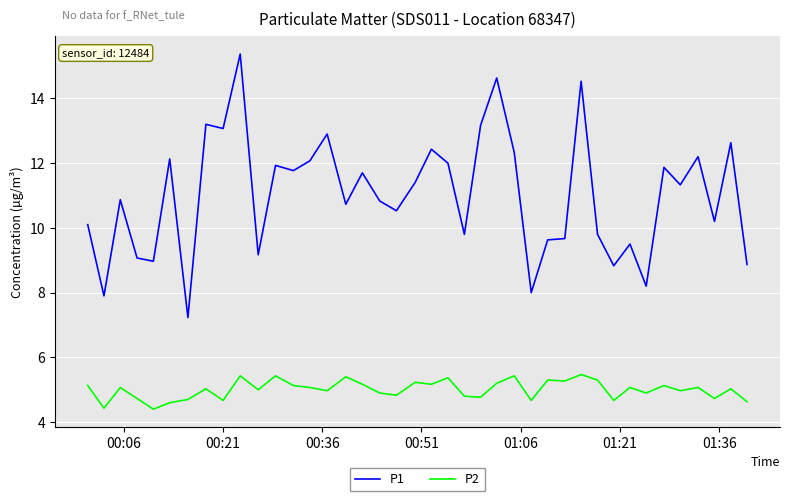

List the series in order of their peak value, lowest first.

P2, P1